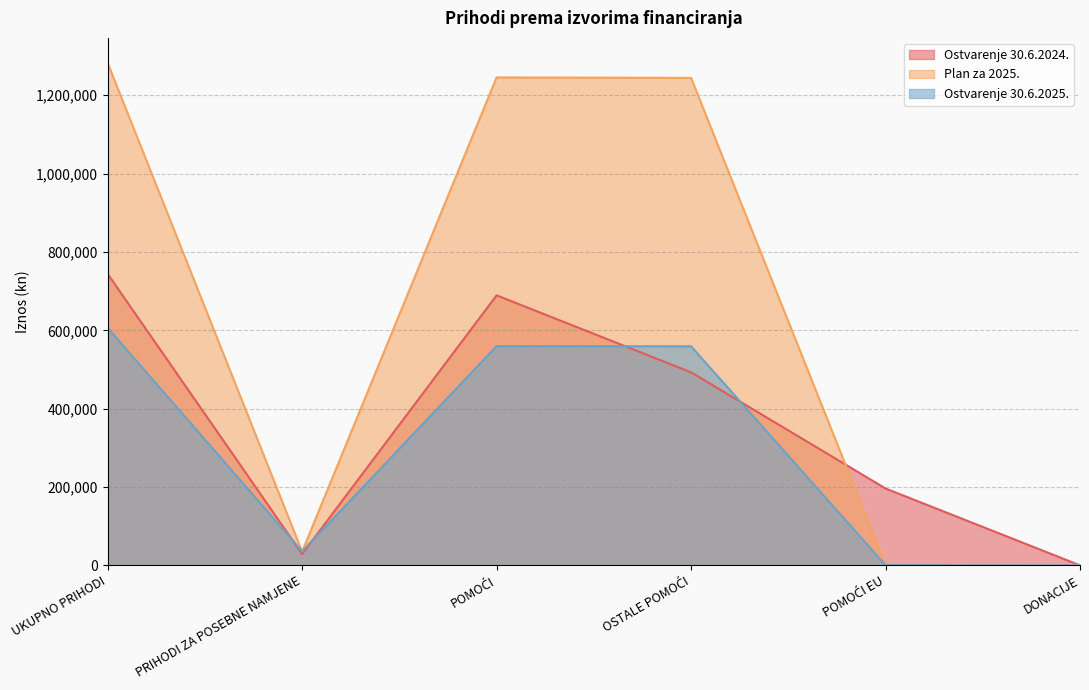

At UKUPNO PRIHODI, list the series in order from largest to smallest.

Plan za 2025., Ostvarenje 30.6.2024., Ostvarenje 30.6.2025.